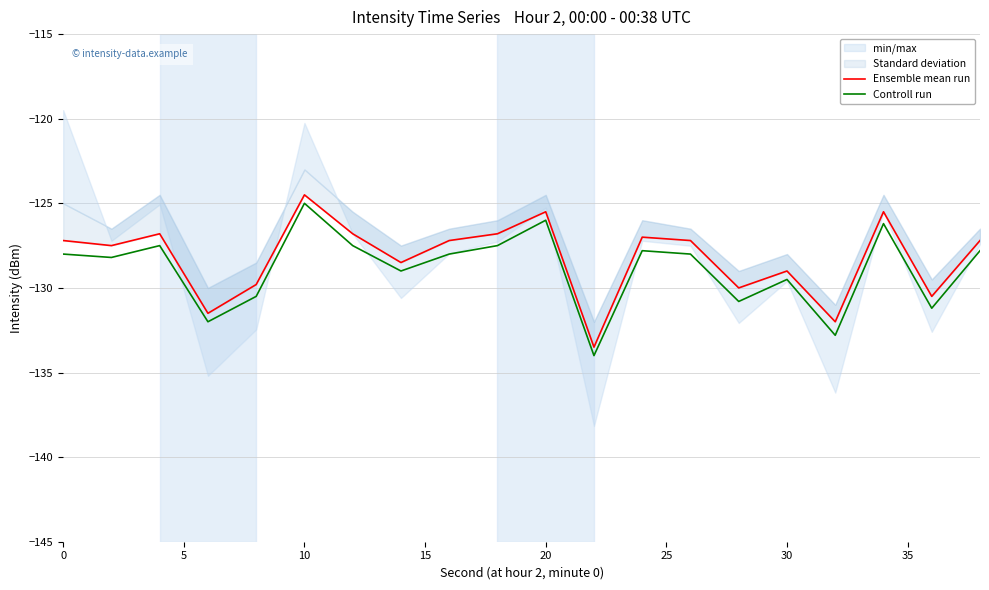

True or false: Controll run has a value of -125.0 at 10.

True